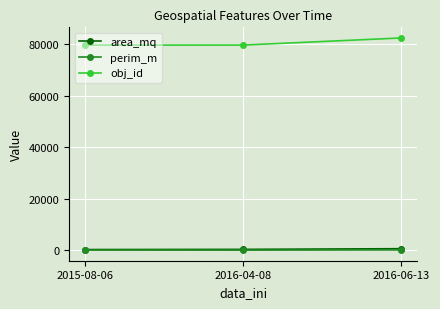

Where is perim_m nearest to the value 130?

2015-08-06